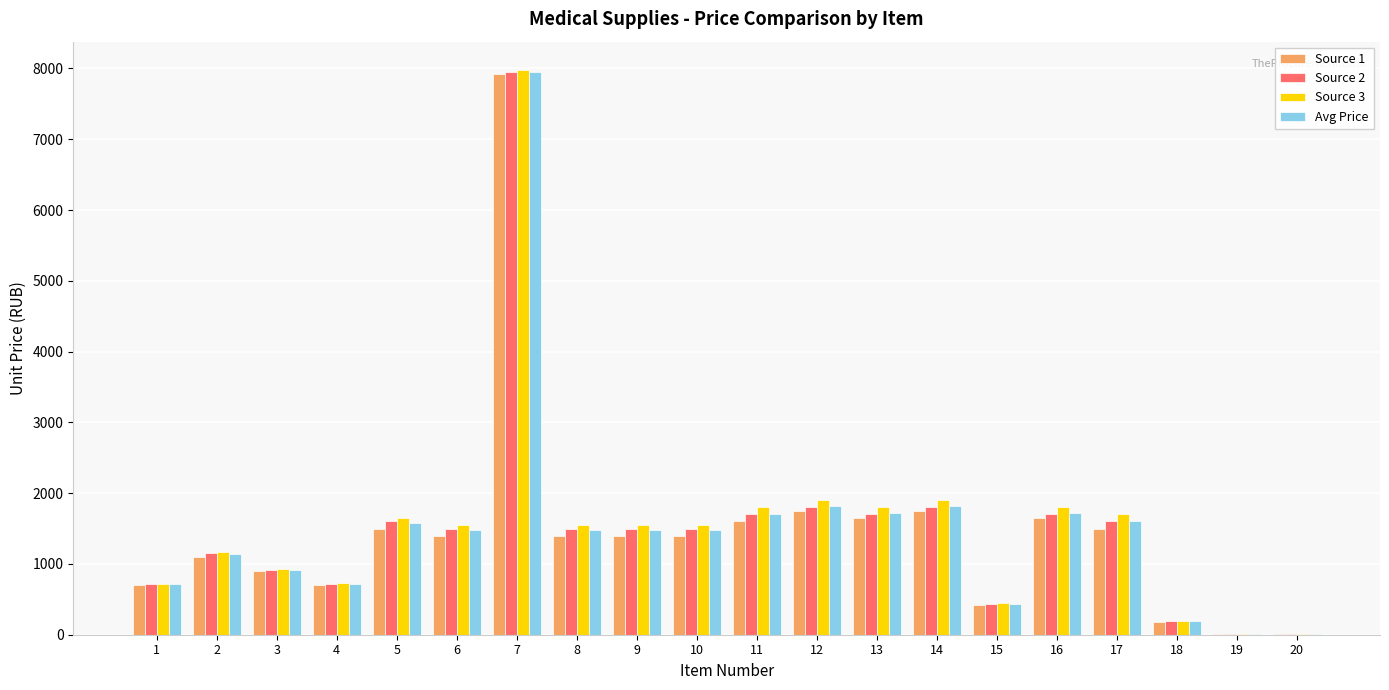

What is the greatest value displayed?

7980.0